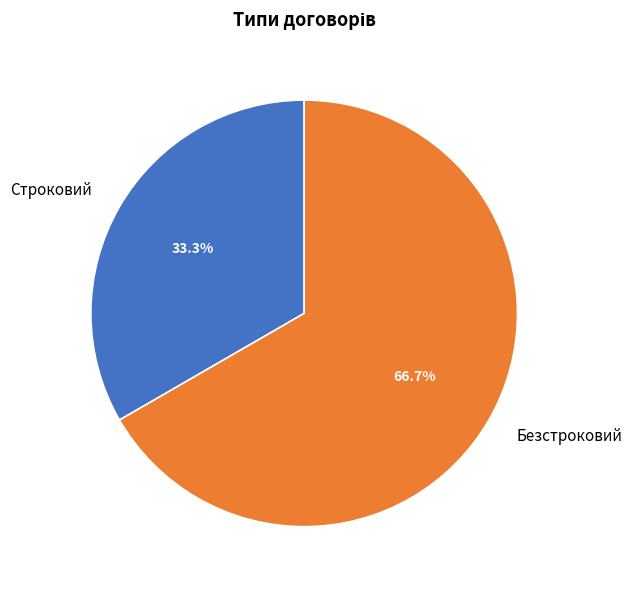

What percentage do Строковий and Безстроковий together represent?

100.0%